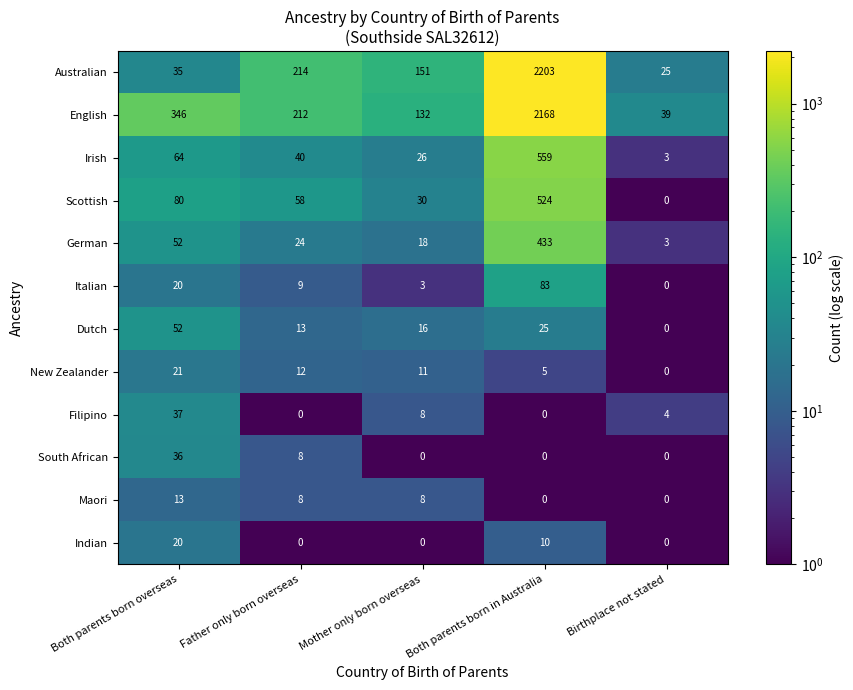

What is the difference between the Italian values at Birthplace not stated and Father only born overseas?

9